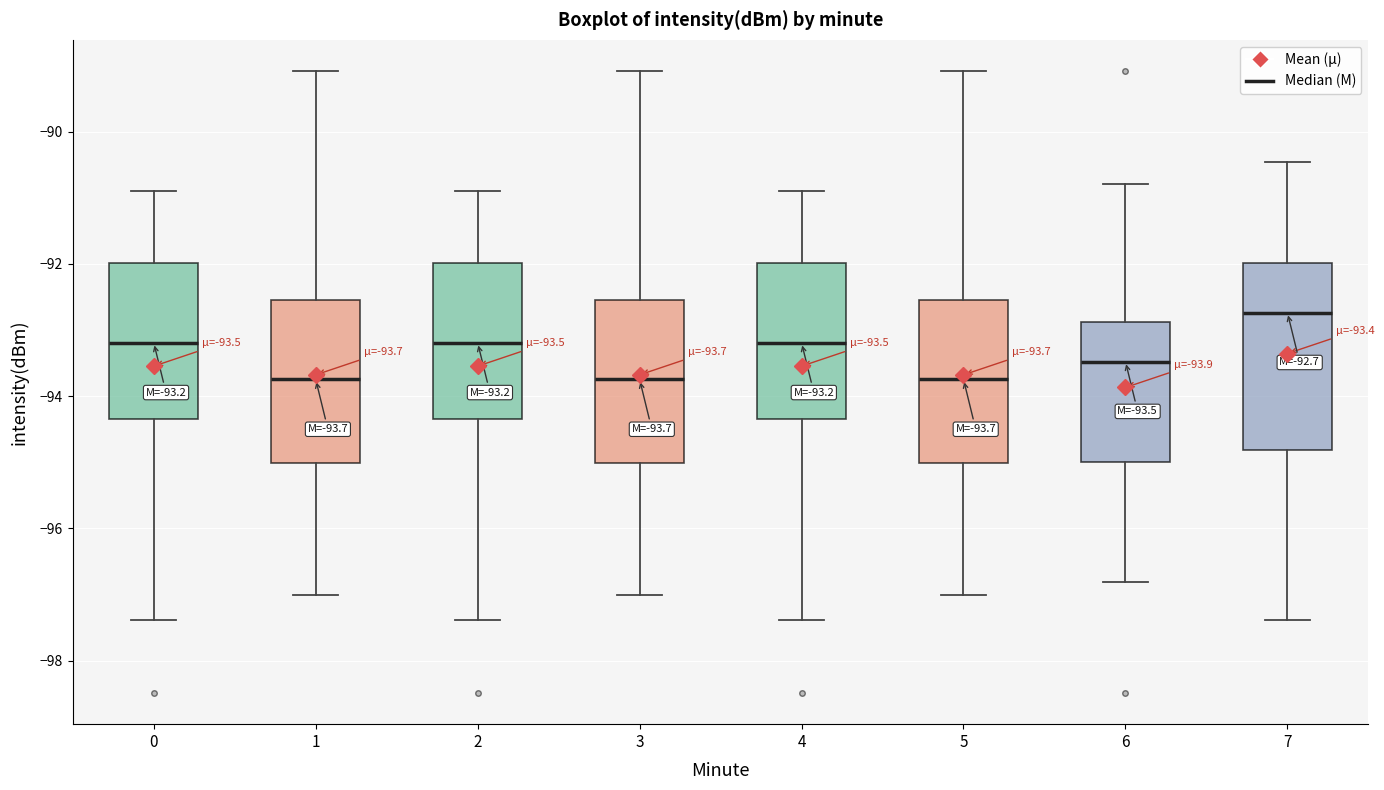

Comparing the boxes themselves (not the whiskers), which one is the tallest?

7